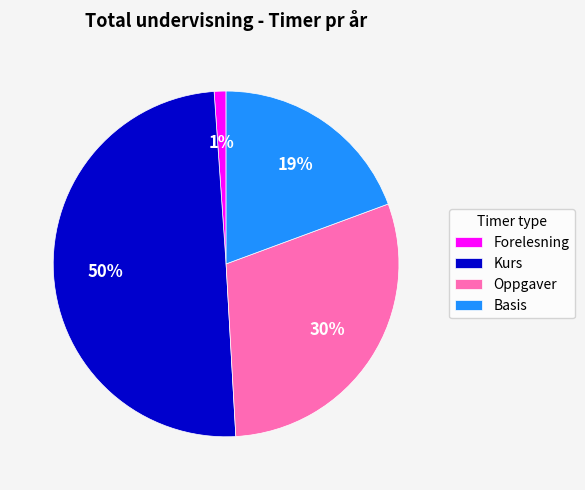

Rank the categories by value from highest to lowest.

Kurs, Oppgaver, Basis, Forelesning